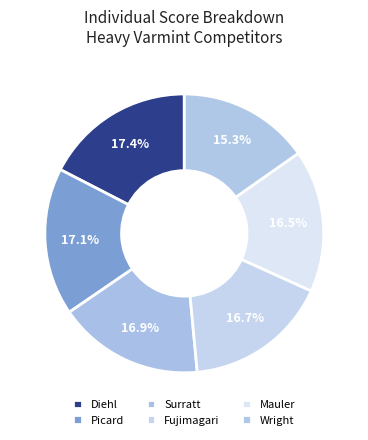

To the nearest percent, what percentage of the pie is Wright?

15%